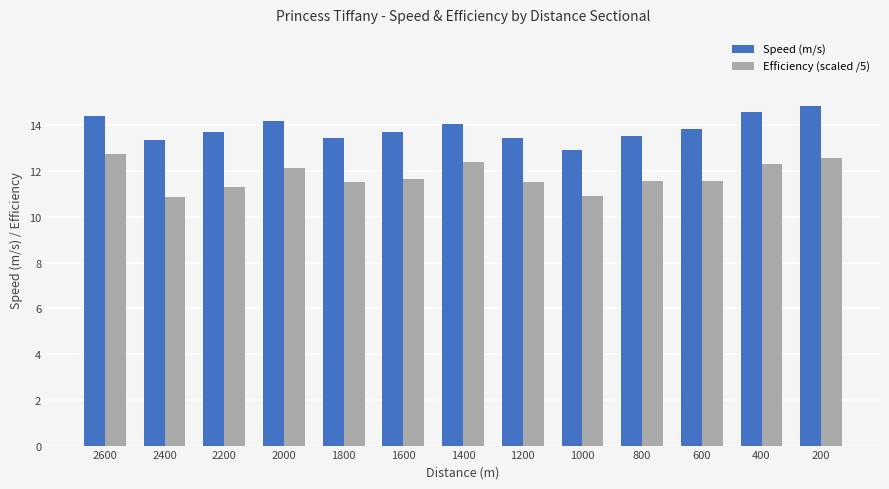

How many categories are shown in the chart?

13